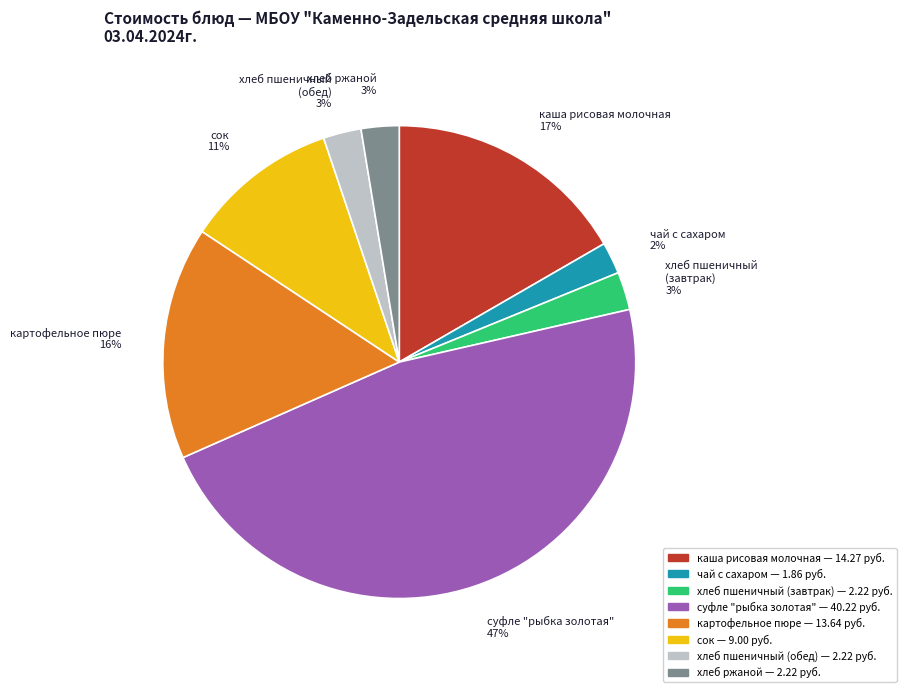

Do суфле "рыбка золотая" and чай с сахаром together represent more than half of the pie?

No